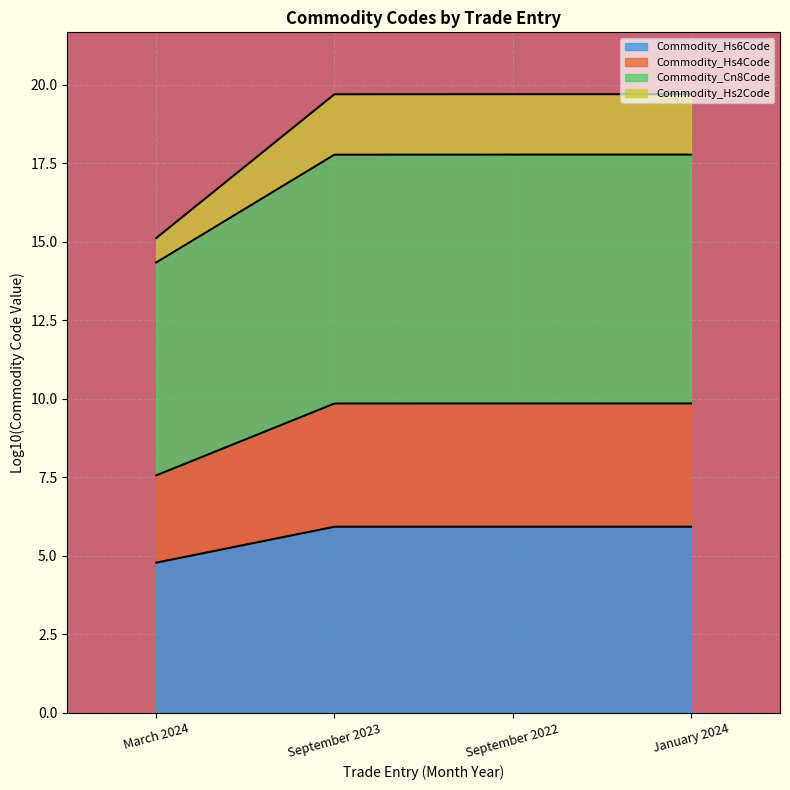

What is the label of the 1st point from the right?

January 2024